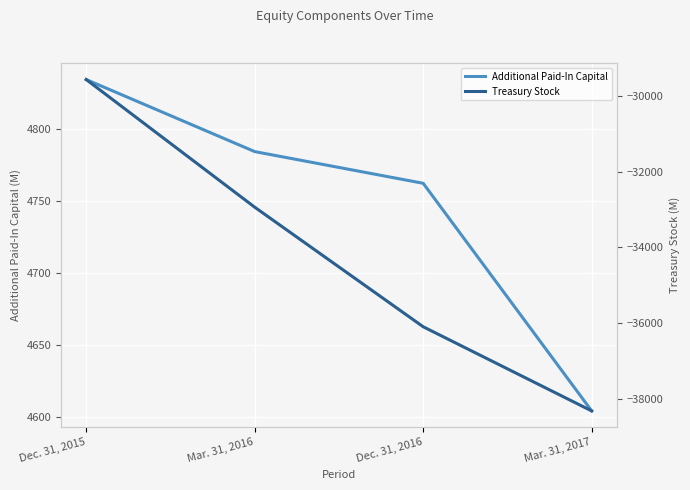

True or false: Additional Paid-In Capital has a value of 4784 at Mar. 31, 2016.

True